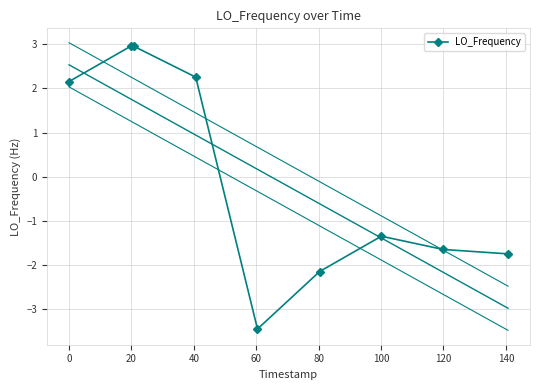

What is the lowest value of the LO_Frequency series?

-3.4